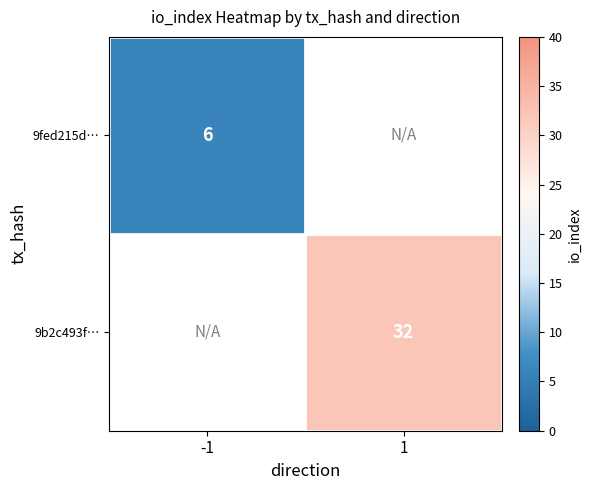

The 9fed215d… series shows 4 at -1. True or false?

False